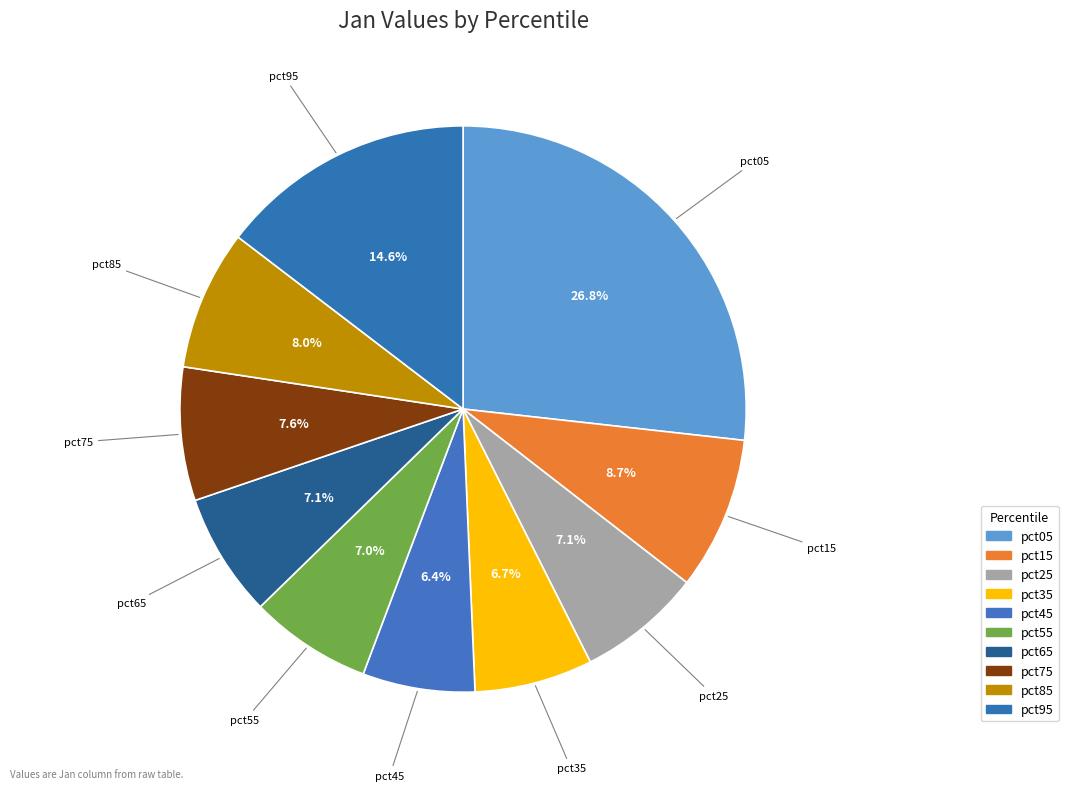

To the nearest percent, what portion does pct95 represent?

15%